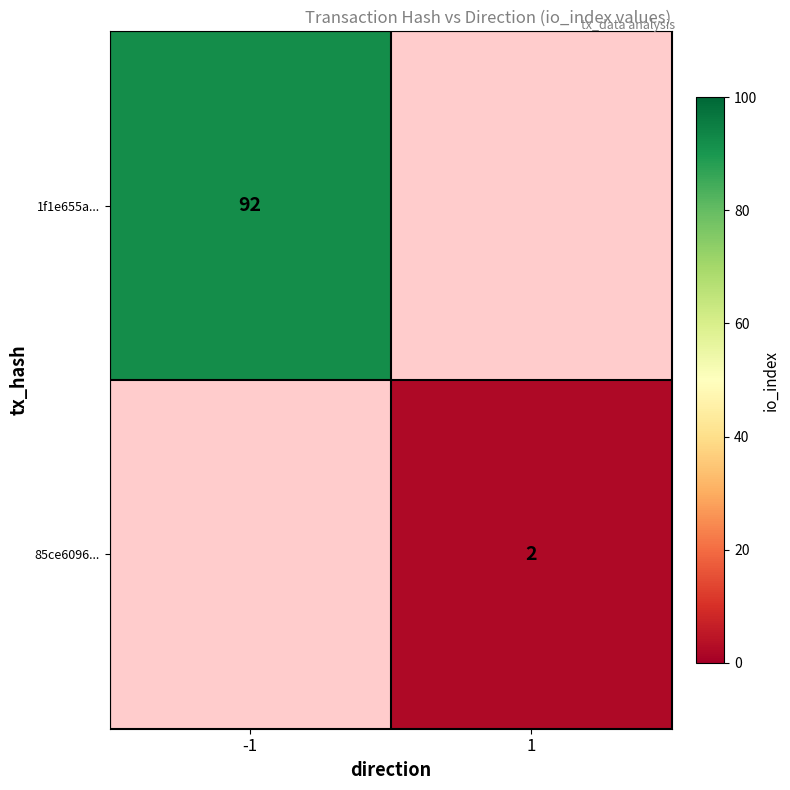

At which category does the chart reach its peak across all series?

-1